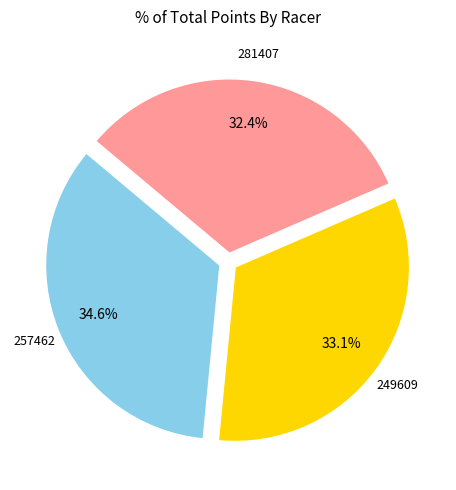

How many slices are in this pie chart?

3